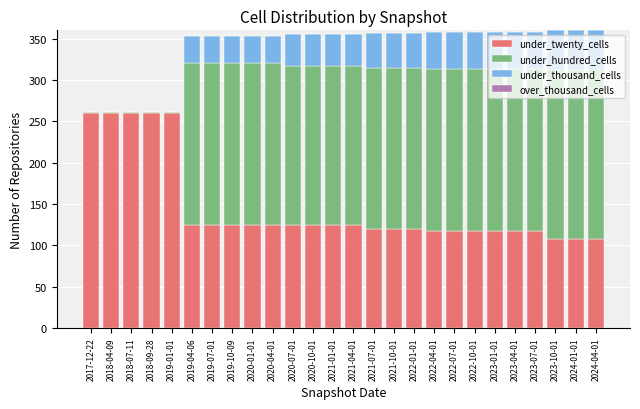

The value of under_twenty_cells at 2018-07-11 is 260. True or false?

True